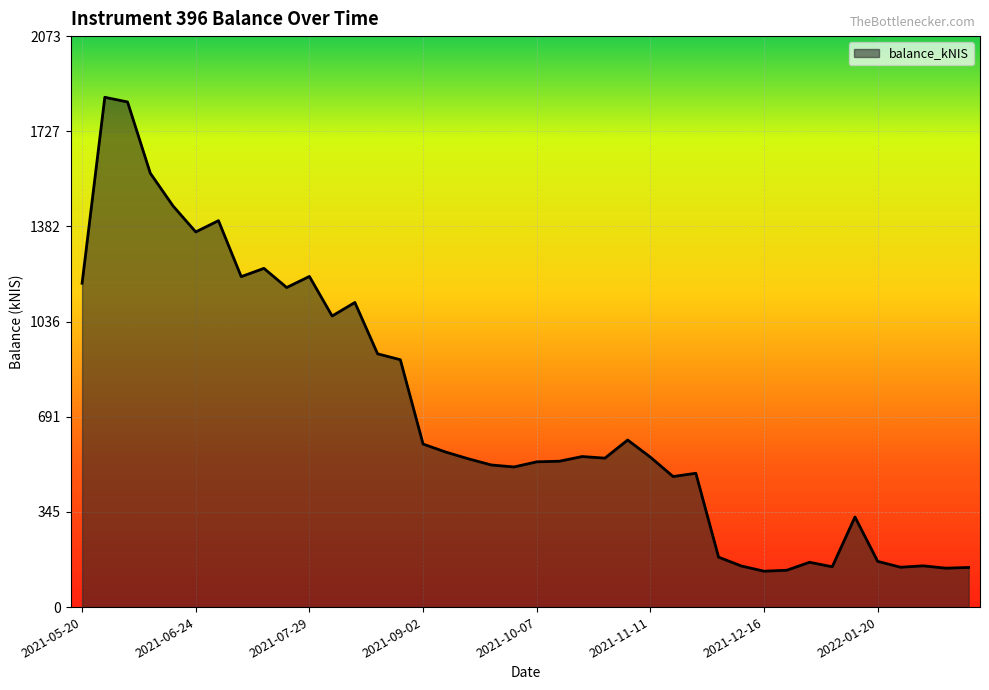

What is the maximum value shown in the chart?

1850.7